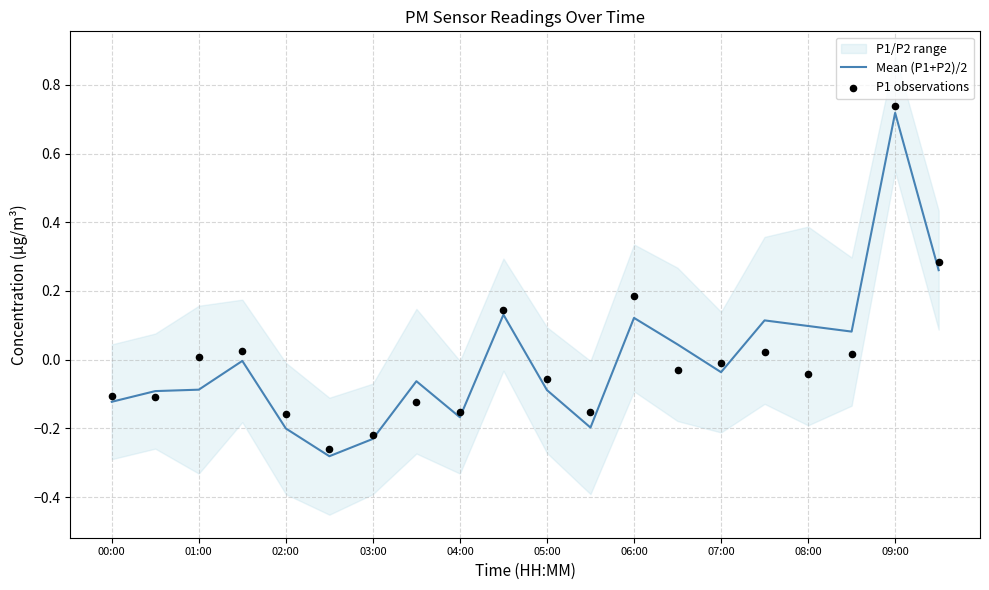

Which series has the largest total across all categories?

Mean (P1+P2)/2